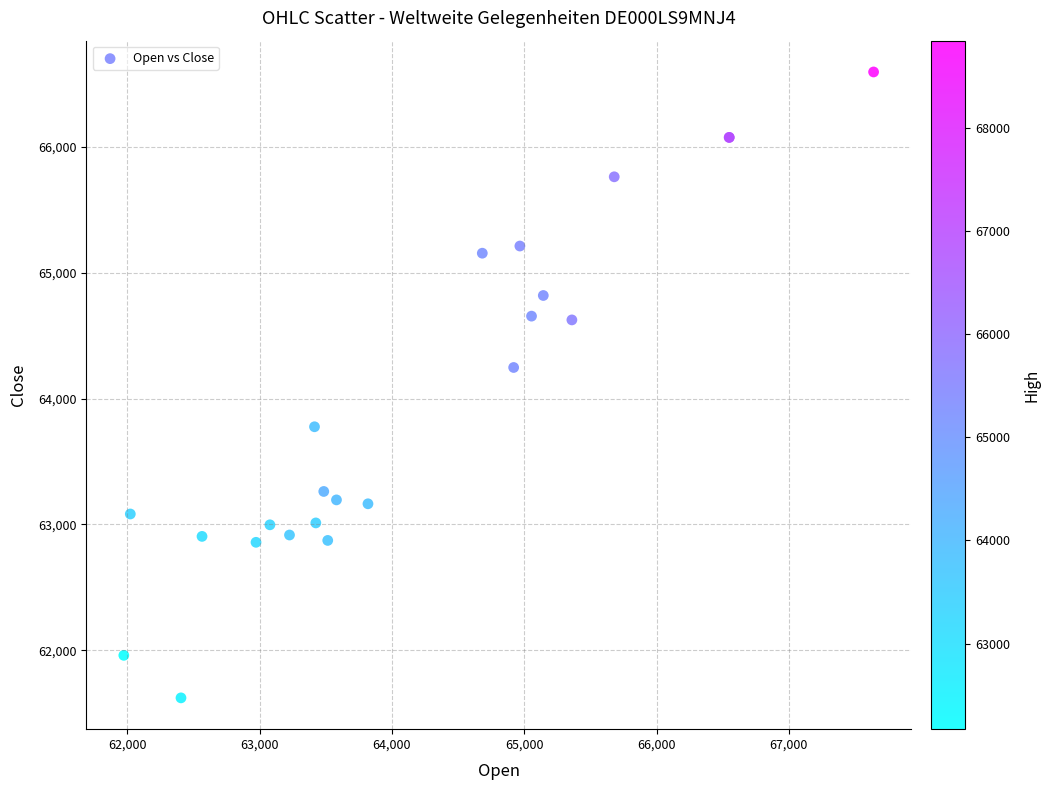

What Y value in the scatter plot is closest to 64108?

64247